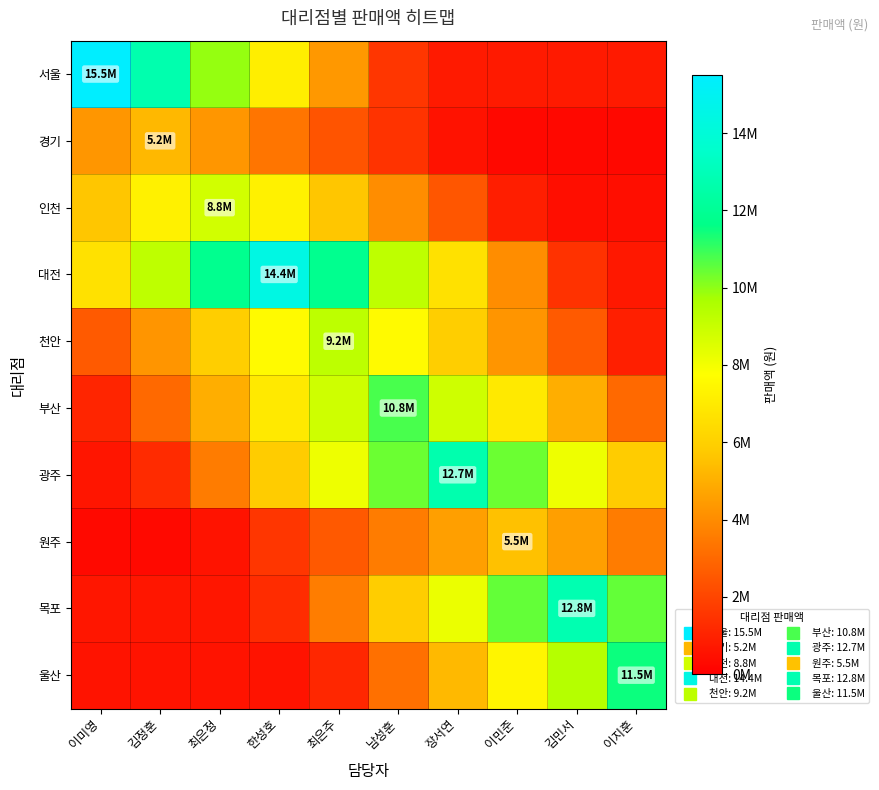

What is the spread (max minus min) of values at 김정훈?

12433000.0